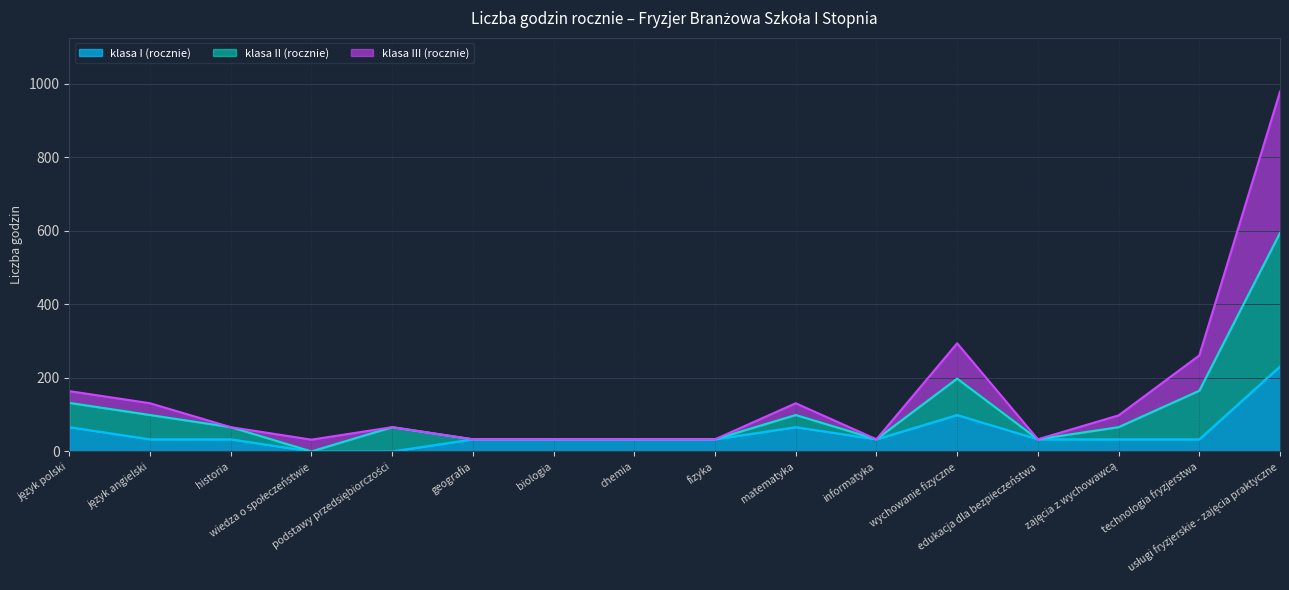

Does the chart display data point markers on the line(s)?

No